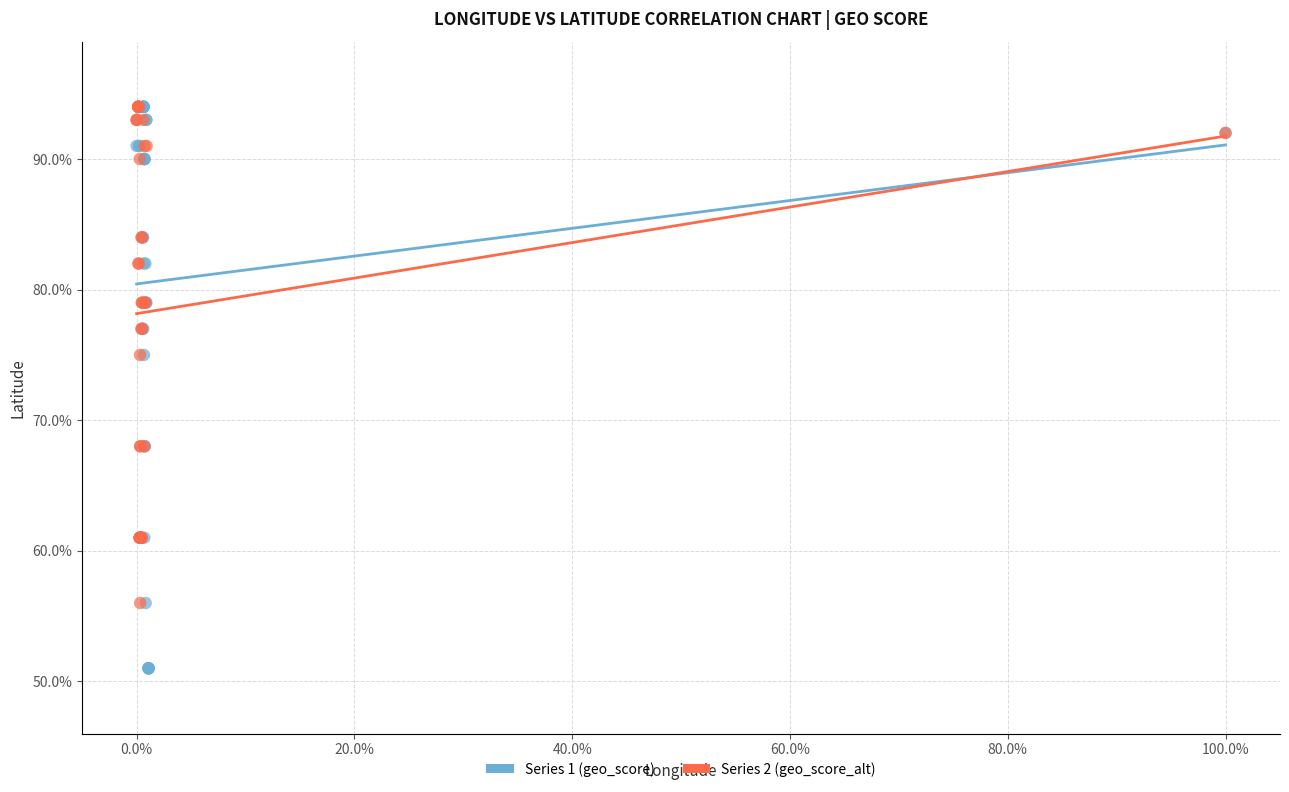

What are all the series names shown in the legend?

Series 1 (geo_score), Series 2 (geo_score_alt)